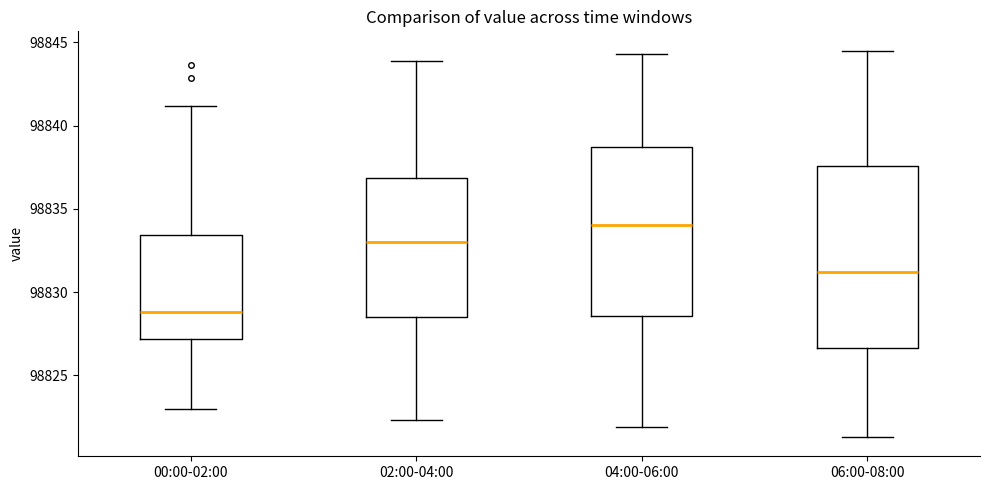

Which box's median line is the lowest?

00:00-02:00